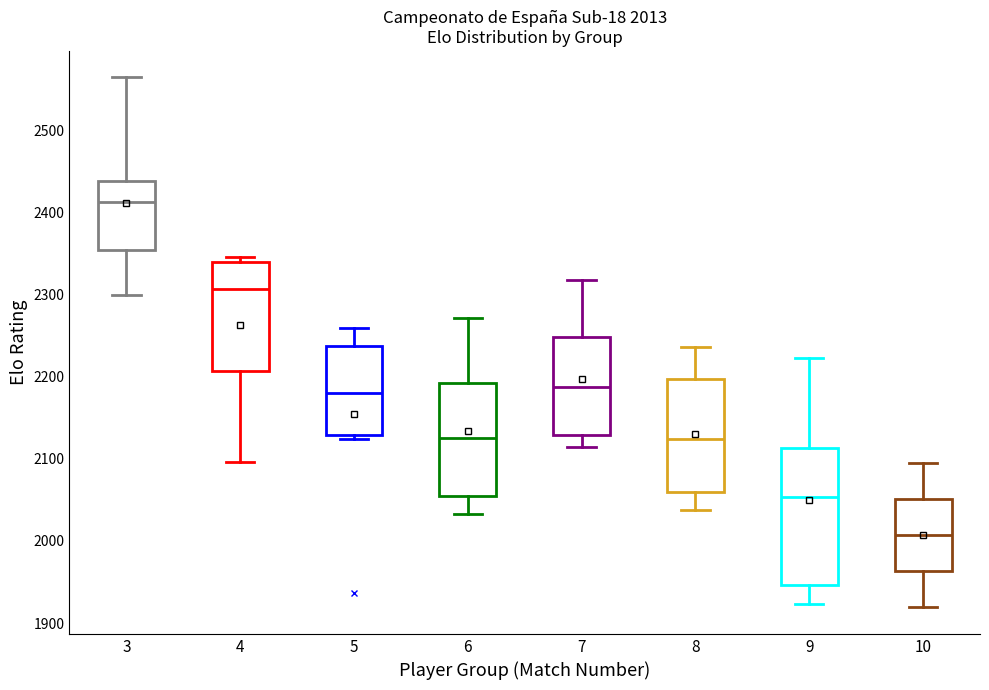

Which box's median line is the lowest?

10